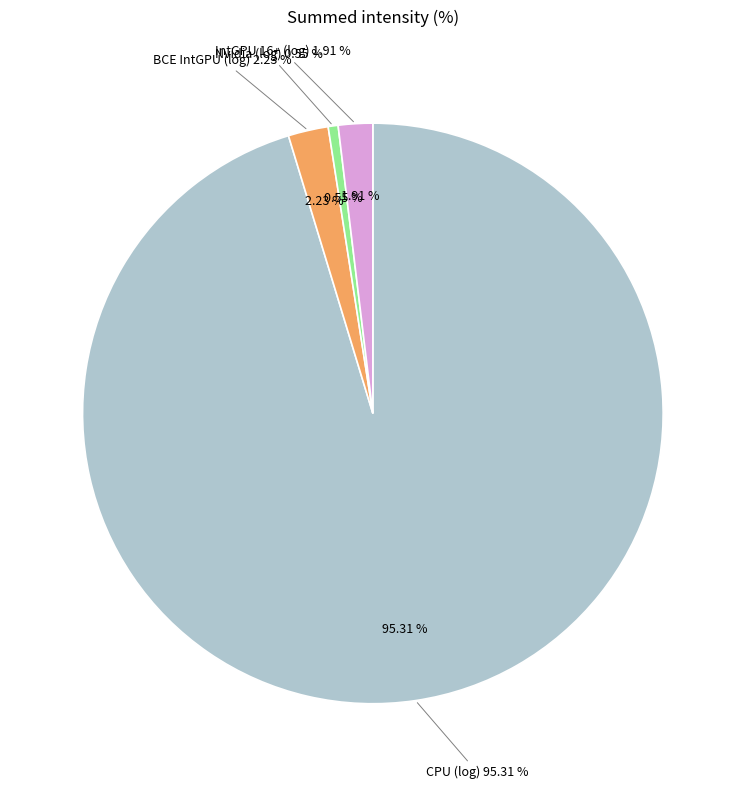

What is the majority slice?

CPU (log)